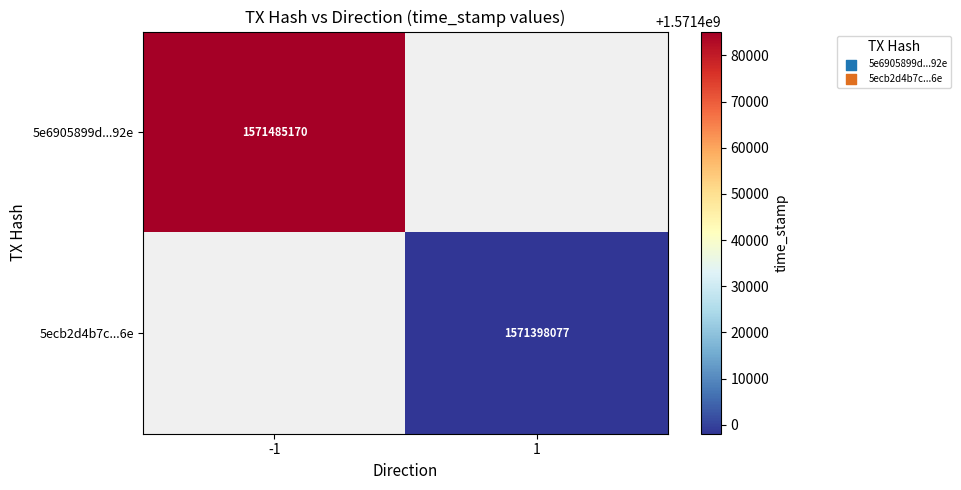

True or false: 5ecb2d4b7c...6e has a value of 1571398077 at 1.

True